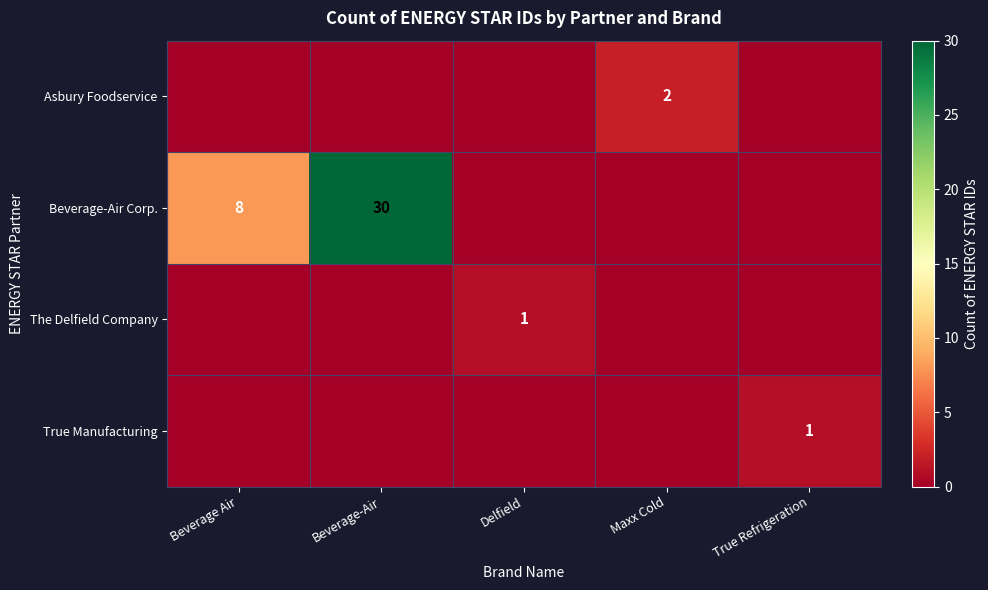

At which label is The Delfield Company closest to 0?

Beverage Air